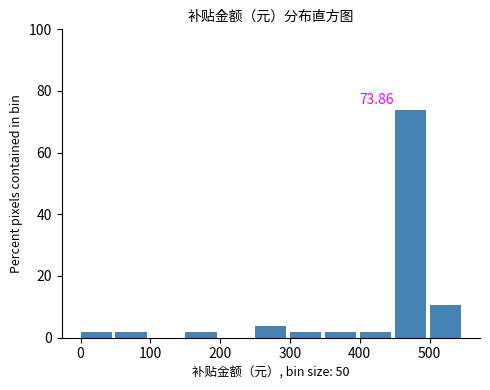

Which range on the x-axis has the tallest bar?

450 to 500